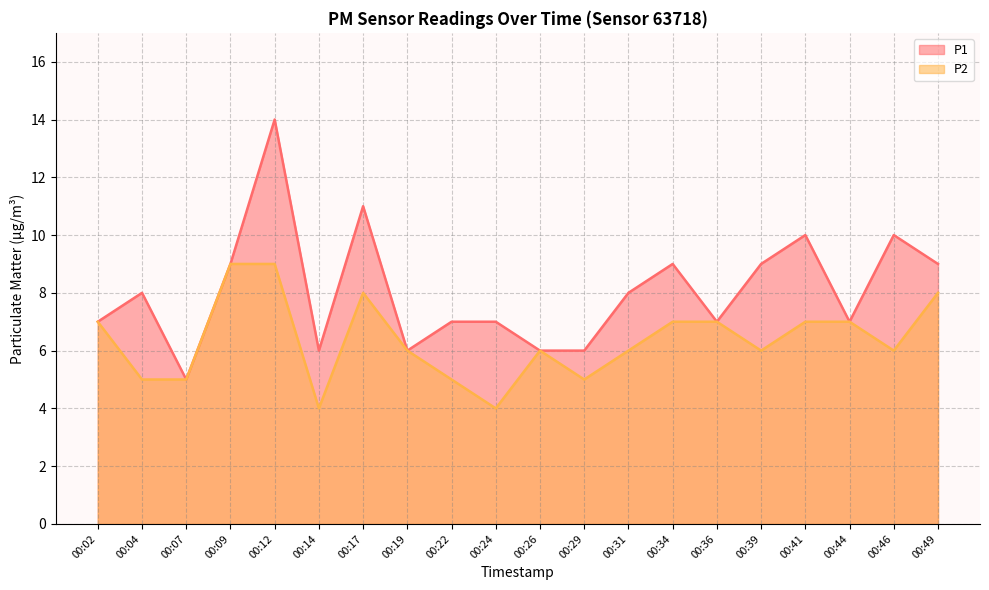

Which series has the widest spread of values?

P1